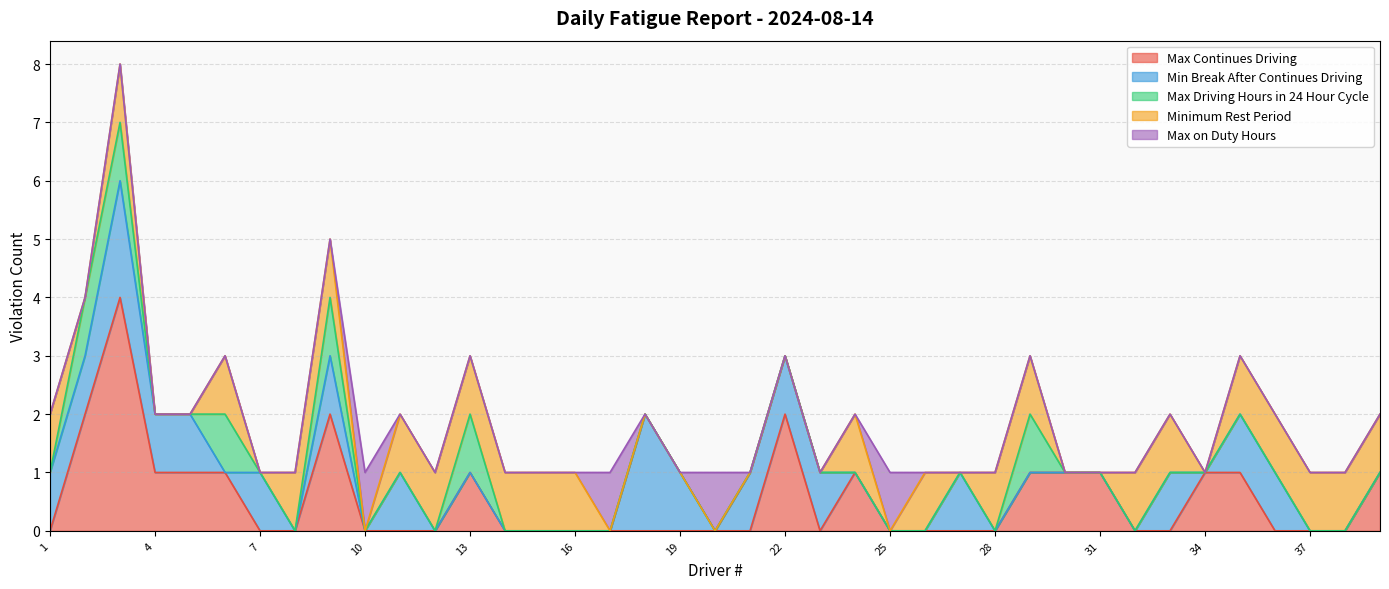

How many lines are shown in the chart?

5